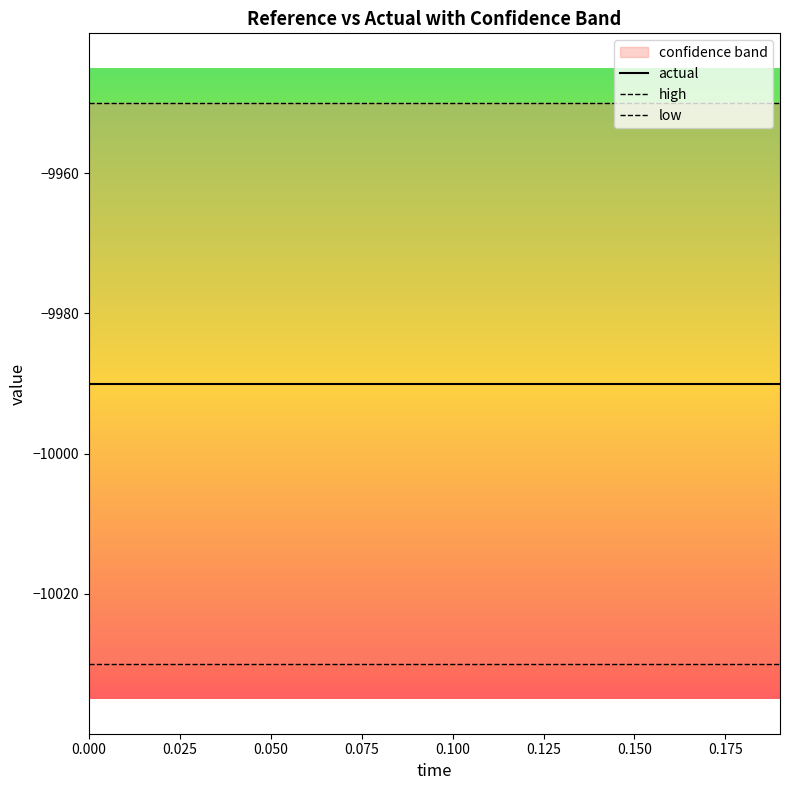

True or false: low has more than 0 interior local peaks.

False